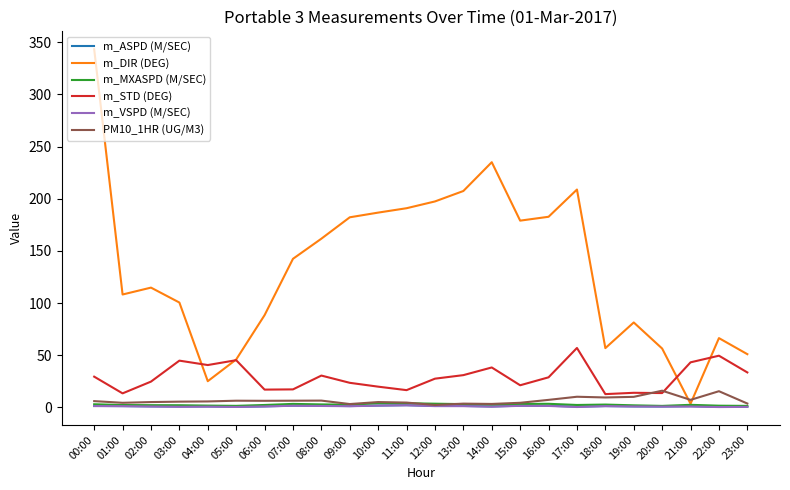

Which series has the largest range (max minus min)?

m_DIR (DEG)